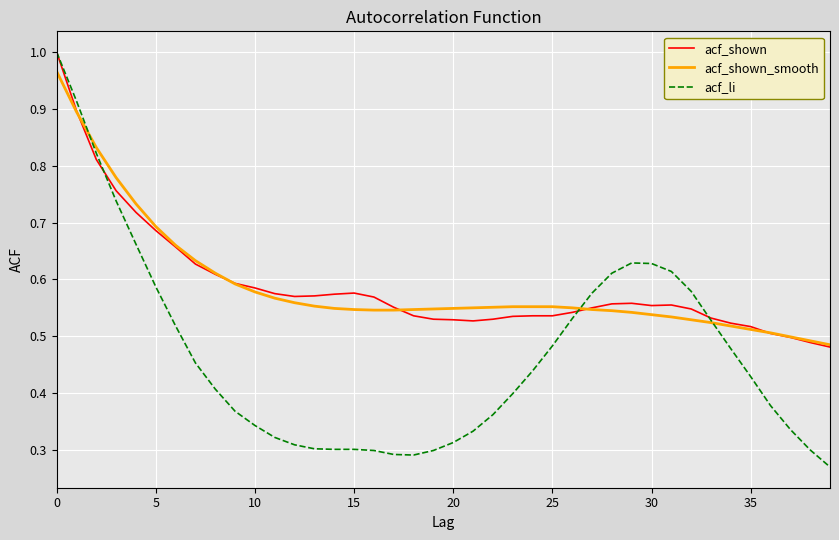

What are all the series names shown in the legend?

acf_shown, acf_shown_smooth, acf_li